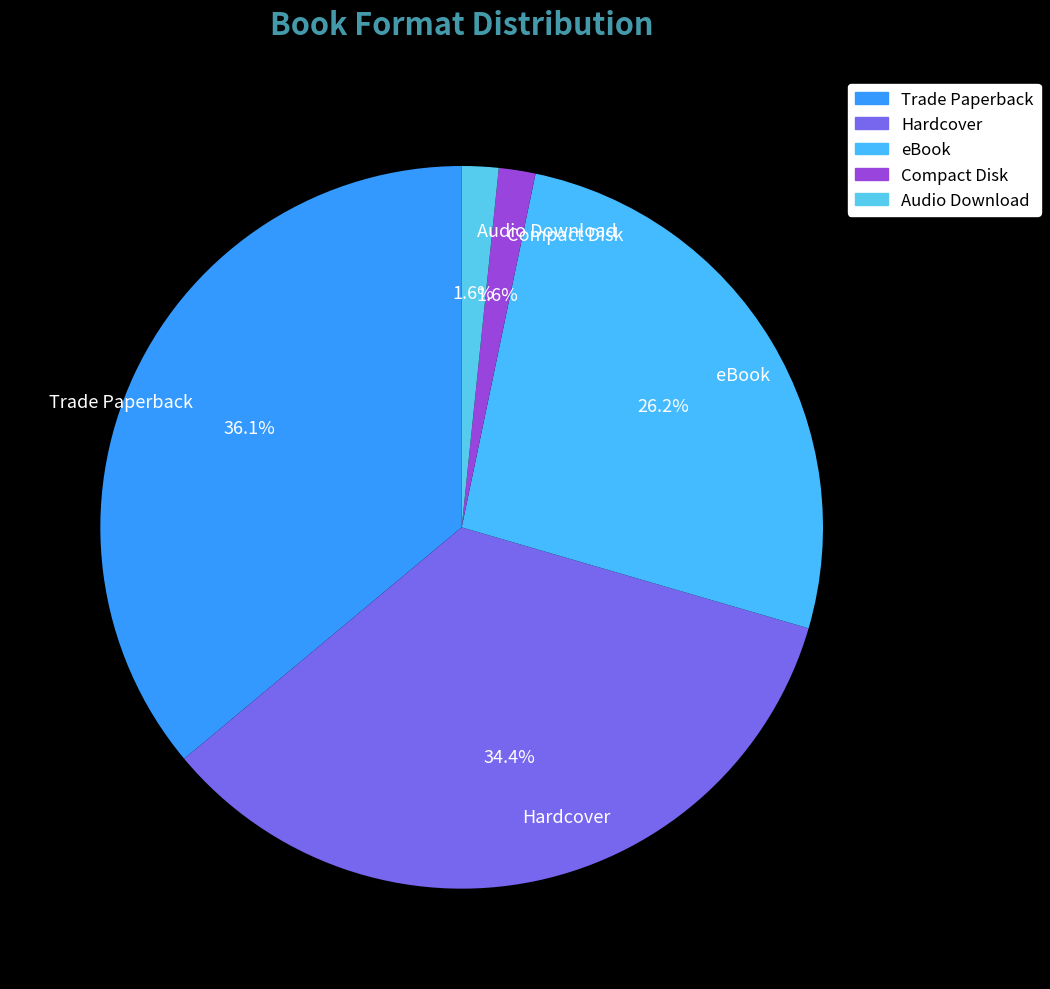

Which category has the biggest portion of the pie?

Trade Paperback